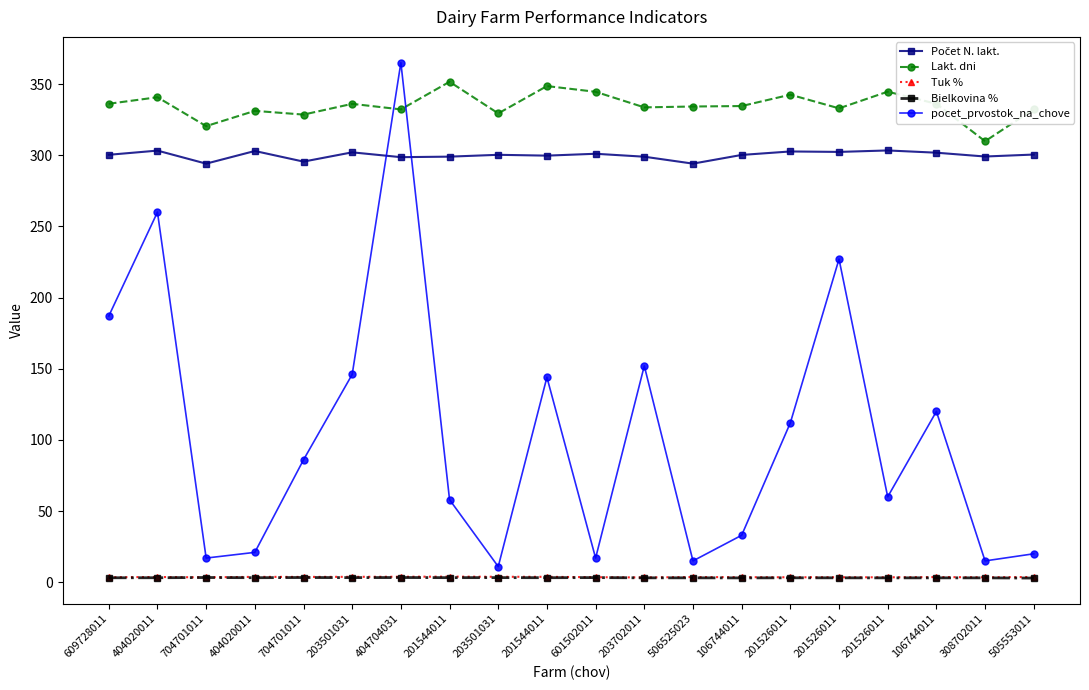

True or false: Lakt. dni has more than 2 interior local peaks.

True